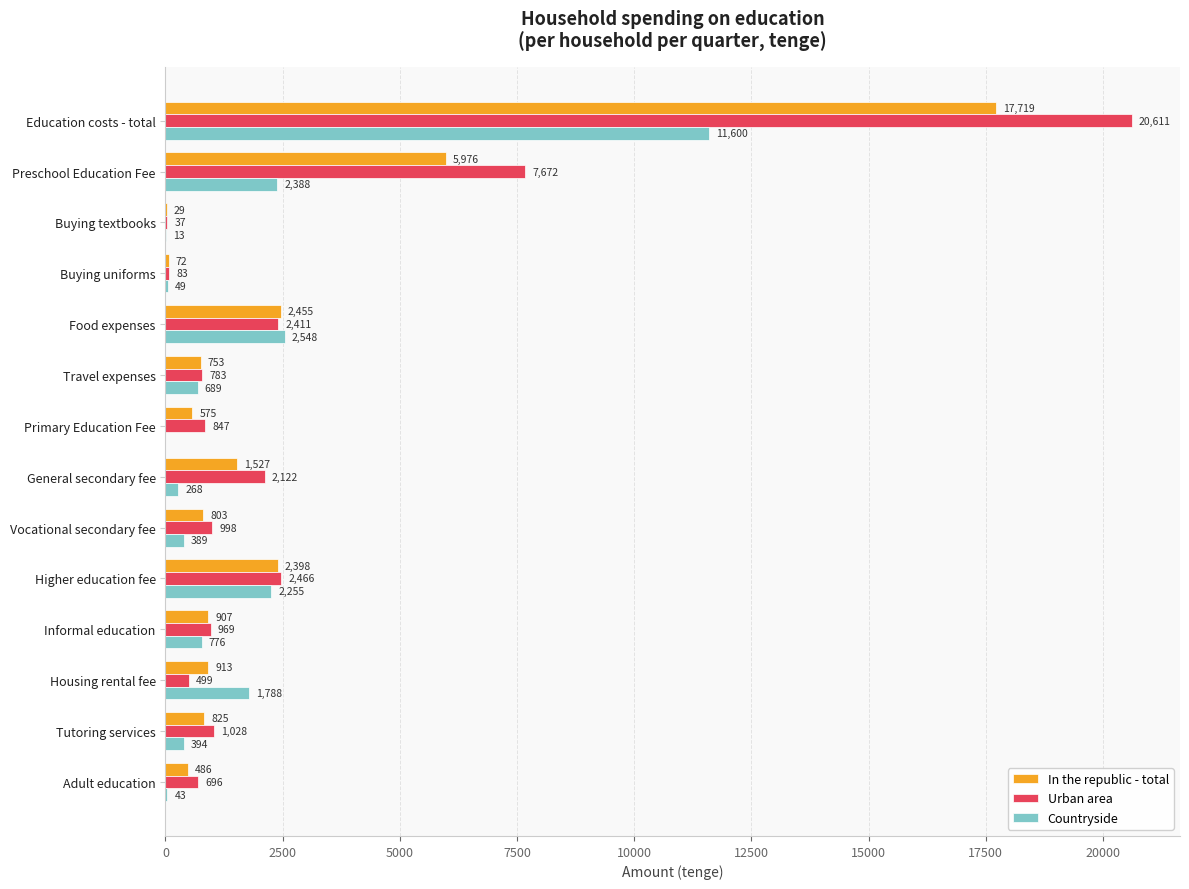

How many values in Countryside are above zero?

13